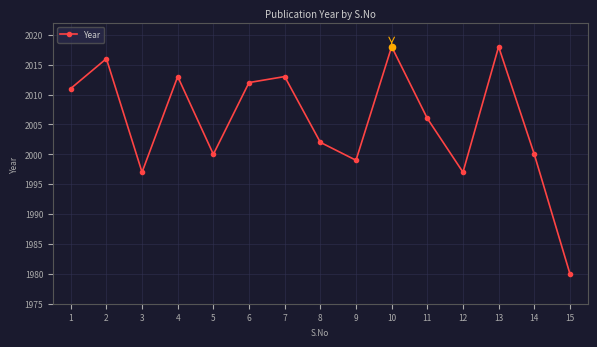

What is the change in value from 1 to 4?

+2